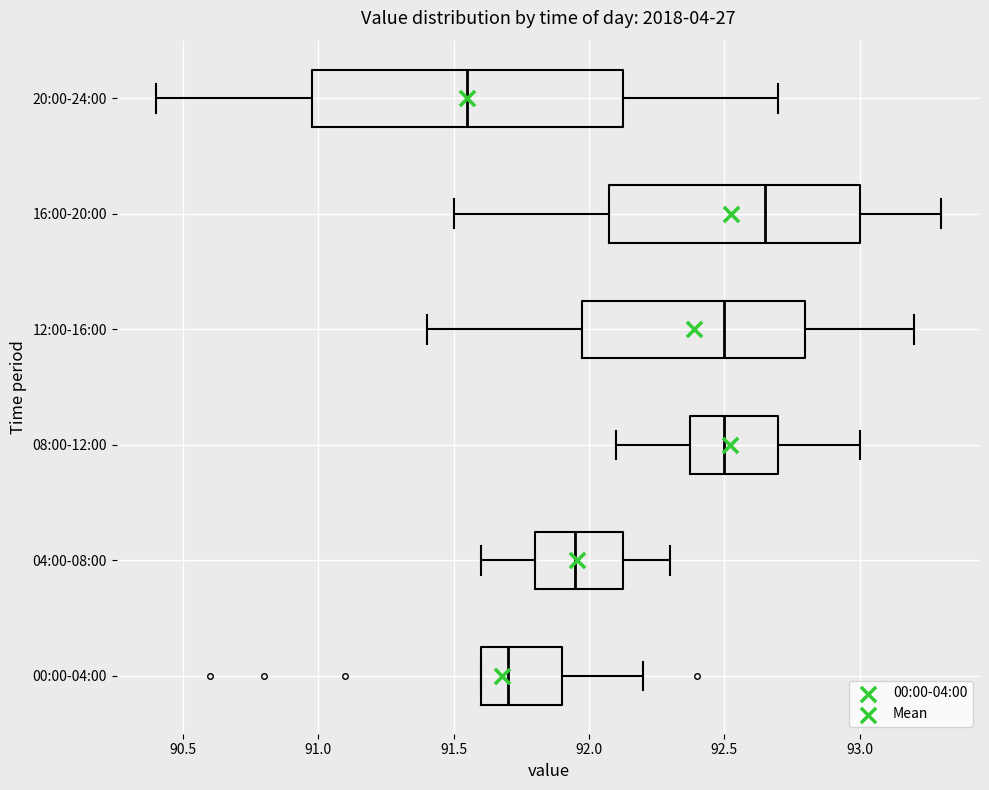

Reading bottom to top, read every box against the x-axis: the position of its median line, the range the box covers, and the ends of its whiskers. The values are not printed on the chart, so give them approximately, as read against the axis.

00:00-04:00: median 91.70, box 91.60 to 91.90, whiskers 91.60 to 92.20
04:00-08:00: median 91.95, box 91.80 to 92.15, whiskers 91.60 to 92.30
08:00-12:00: median 92.50, box 92.40 to 92.70, whiskers 92.10 to 93.00
12:00-16:00: median 92.50, box 92.00 to 92.80, whiskers 91.40 to 93.20
16:00-20:00: median 92.65, box 92.10 to 93.00, whiskers 91.50 to 93.30
20:00-24:00: median 91.55, box 91.00 to 92.15, whiskers 90.40 to 92.70